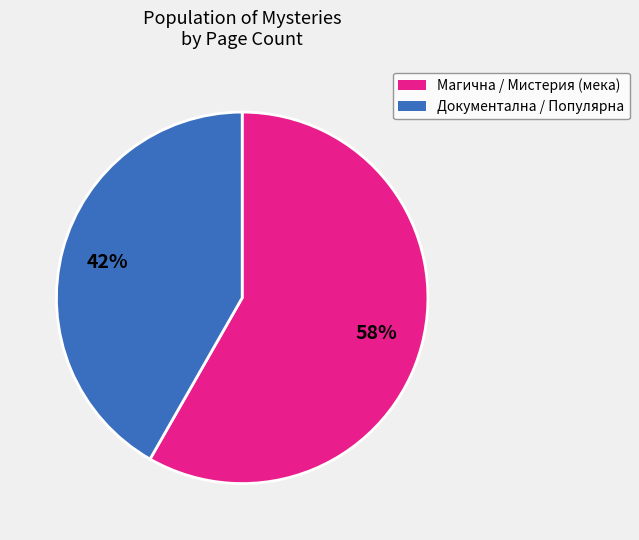

To the nearest percent, what is the average slice percentage?

50%